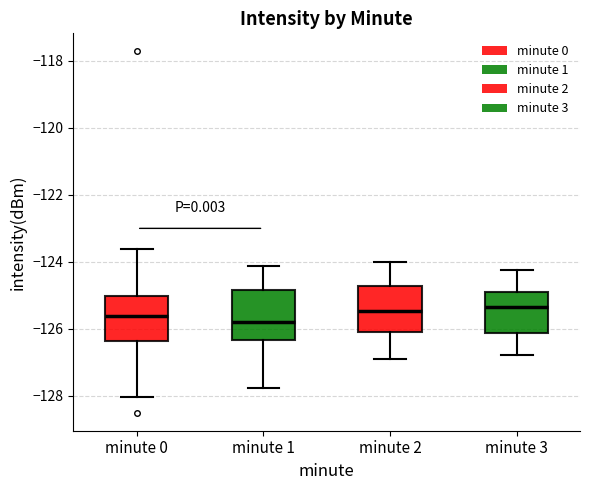

Reading left to right, transcribe this box plot: for each box, give where its median line is, the range the box spans, and where its two whiskers end, as read against the y-axis. The values are not printed on the chart, so give them approximately, as read against the axis.

minute 0: median -125.6, box -126.4 to -125.0, whiskers -128.0 to -123.6
minute 1: median -125.8, box -126.4 to -124.8, whiskers -127.8 to -124.2
minute 2: median -125.4, box -126.0 to -124.8, whiskers -126.8 to -124.0
minute 3: median -125.4, box -126.2 to -125.0, whiskers -126.8 to -124.2